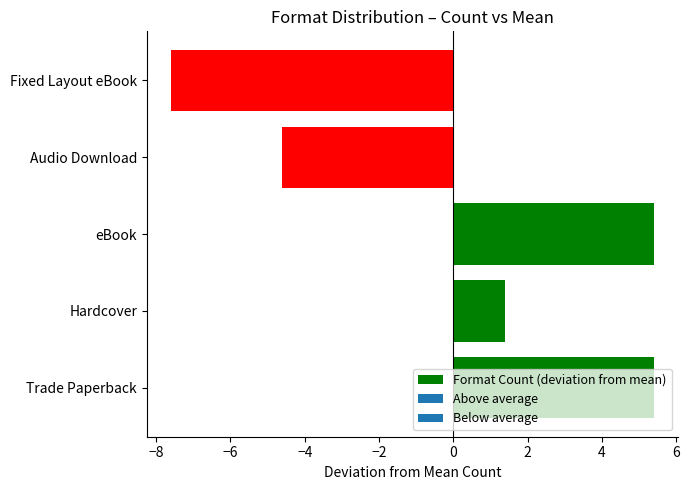

The value at Fixed Layout eBook is -12.6. True or false?

False